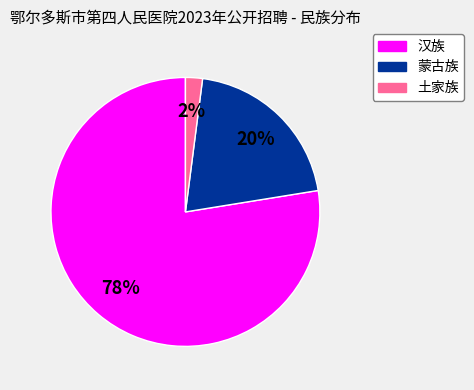

Between 汉族 and 土家族, which is larger?

汉族